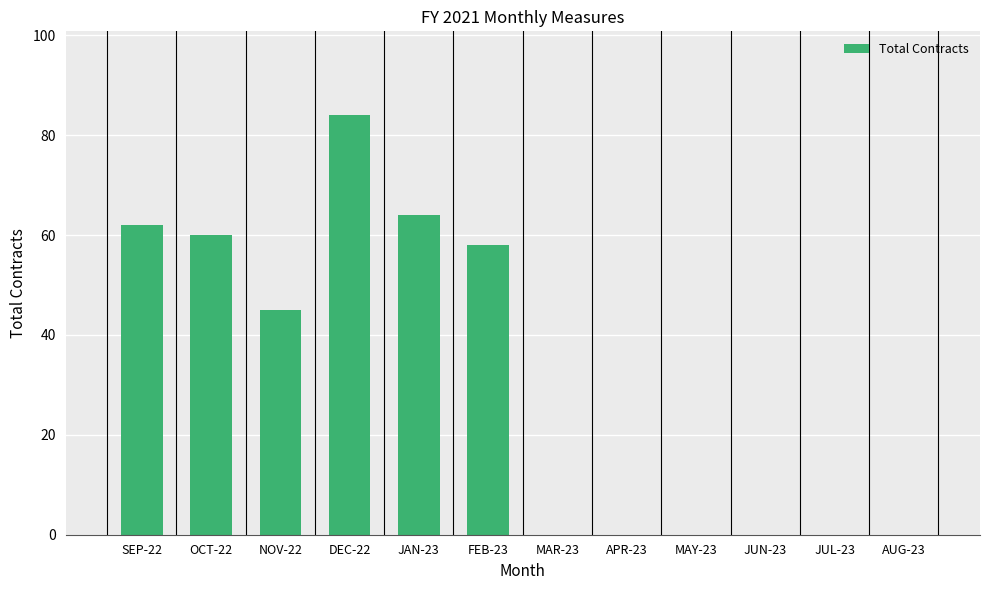

Which category has the highest value across all series?

DEC-22